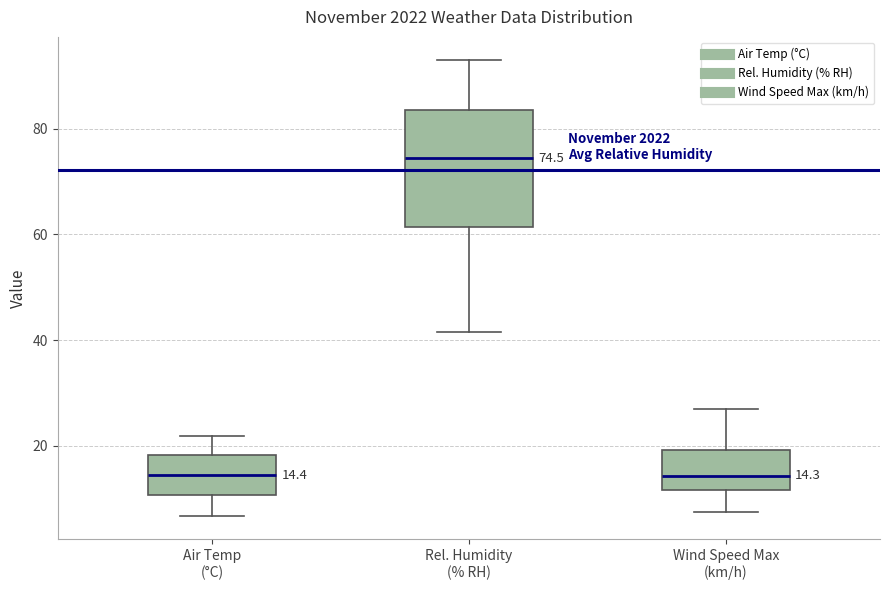

Which box's median line is the highest?

Rel. Humidity (% RH)